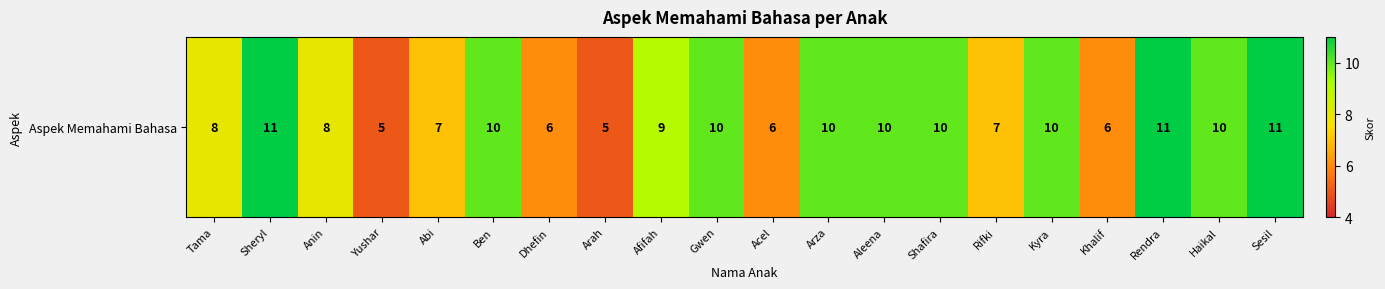

How many data points are above 10?

3